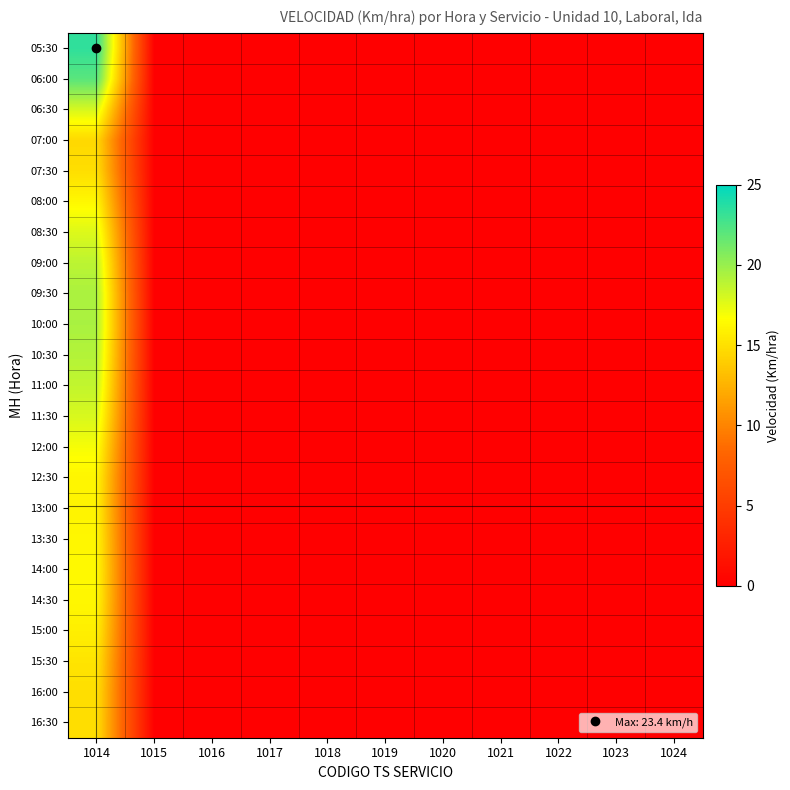

Rank the series at 1024 from lowest to highest value.

05:30, 06:00, 06:30, 07:00, 07:30, 08:00, 08:30, 09:00, 09:30, 10:00, 10:30, 11:00, 11:30, 12:00, 12:30, 13:00, 13:30, 14:00, 14:30, 15:00, 15:30, 16:00, 16:30